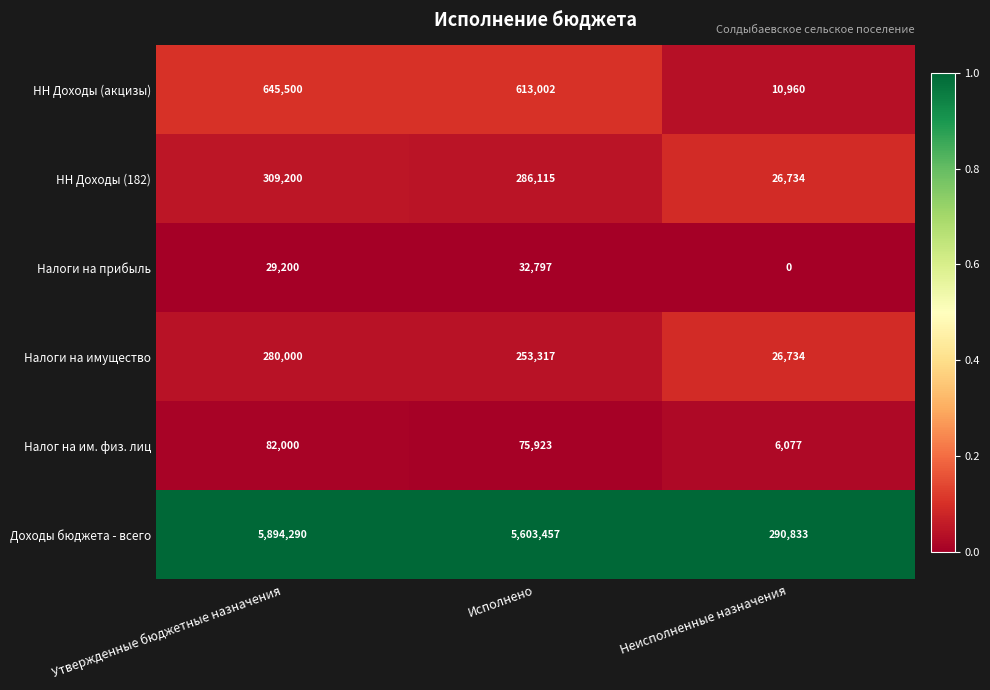

Which series has the widest spread of values?

Доходы бюджета - всего